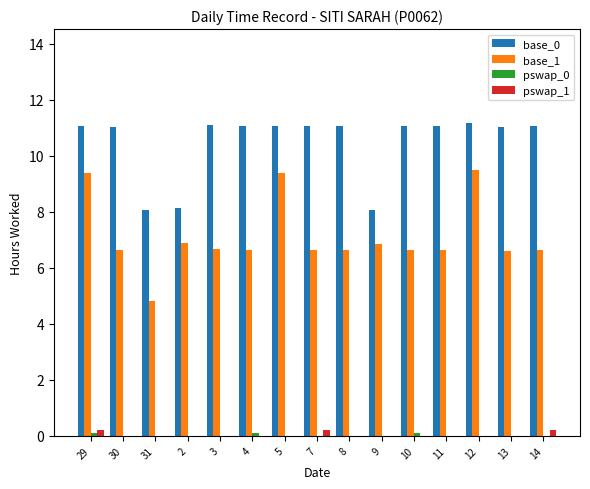

True or false: base_1 has a value of 6.0 at 12.

False